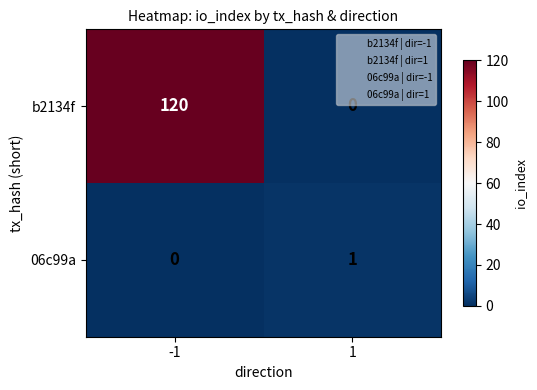

What is the average value of the b2134f series?

60